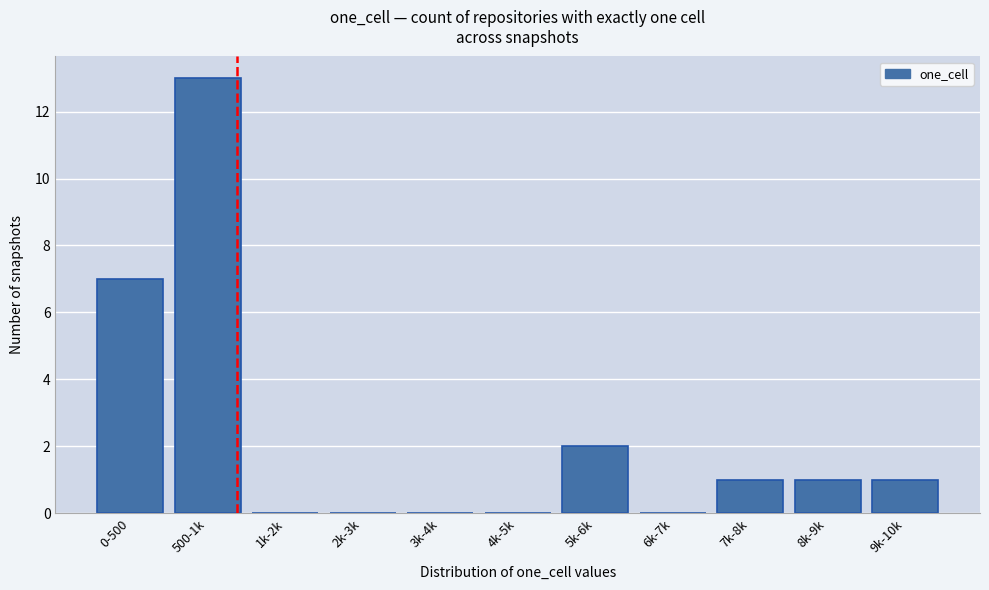

Reading left to right, transcribe all the data shown in this chart.

0-500=7	500-1k=13	1k-2k=0	2k-3k=0	3k-4k=0	4k-5k=0	5k-6k=2	6k-7k=0	7k-8k=1	8k-9k=1	9k-10k=1